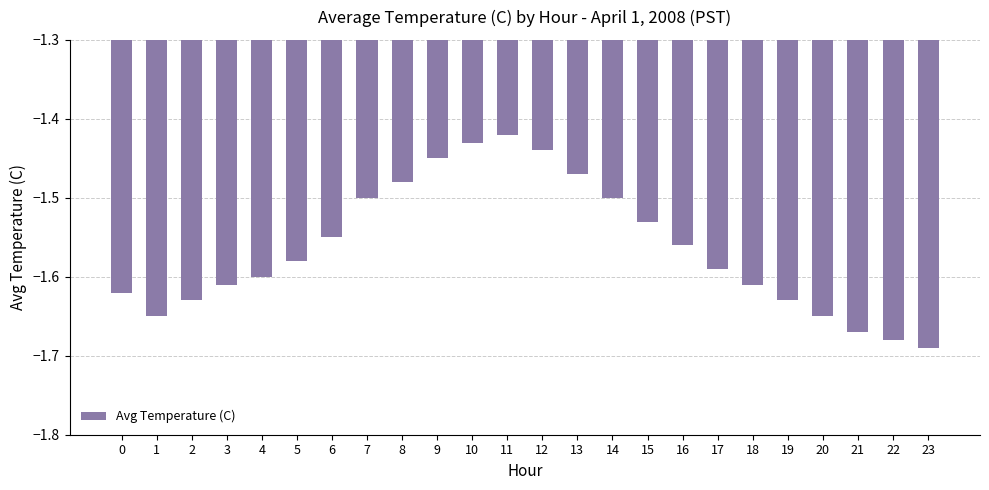

Does the chart contain stacked bars?

No